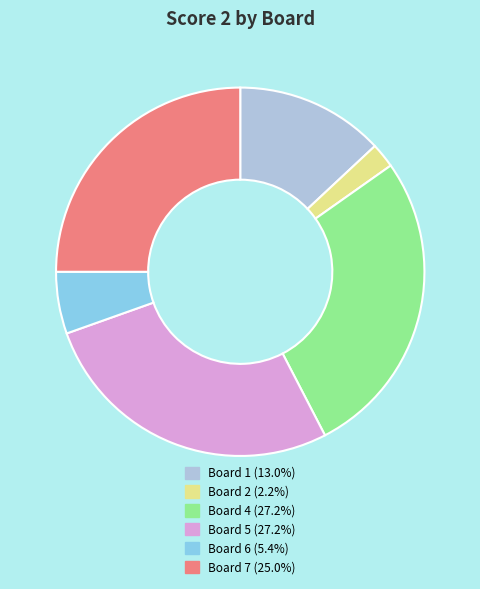

Count the number of slices in the pie.

6